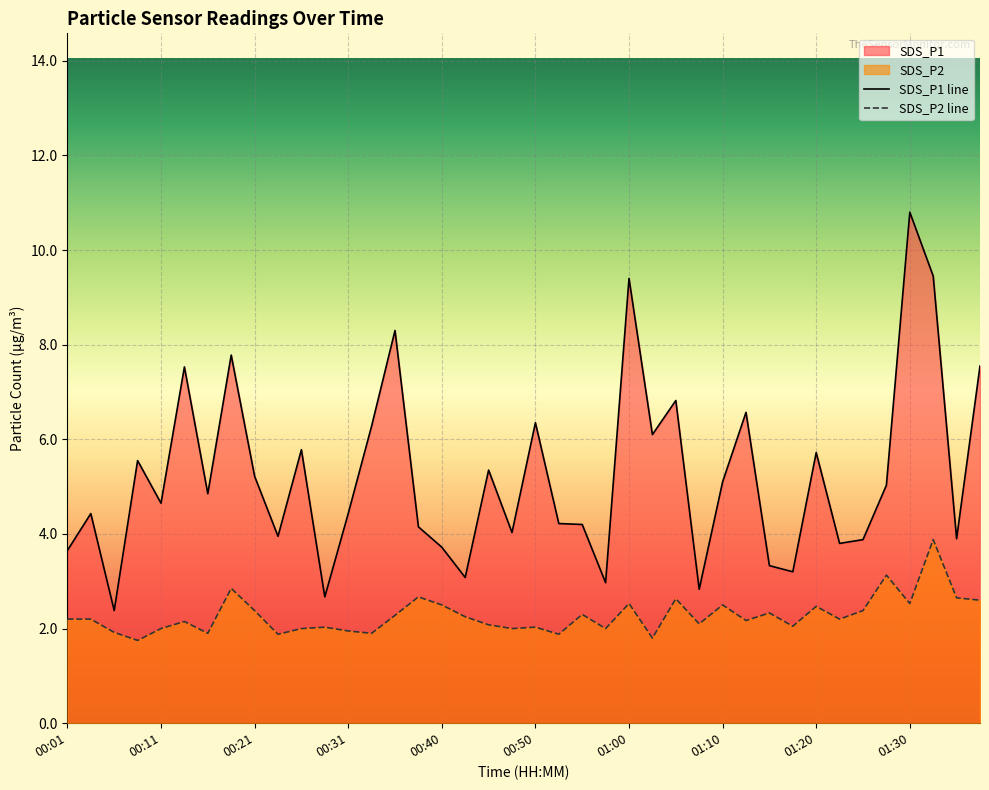

At which category does the chart reach its minimum across all series?

00:09